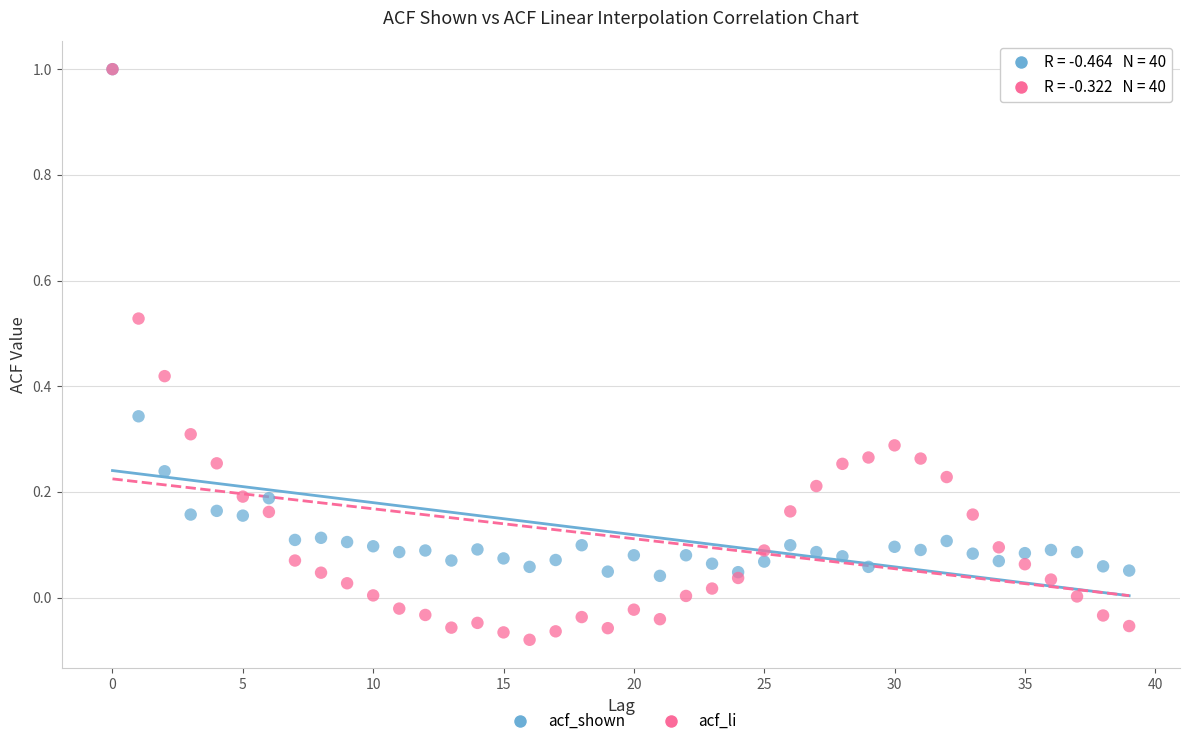

Which series has the widest spread of Y values?

acf_li